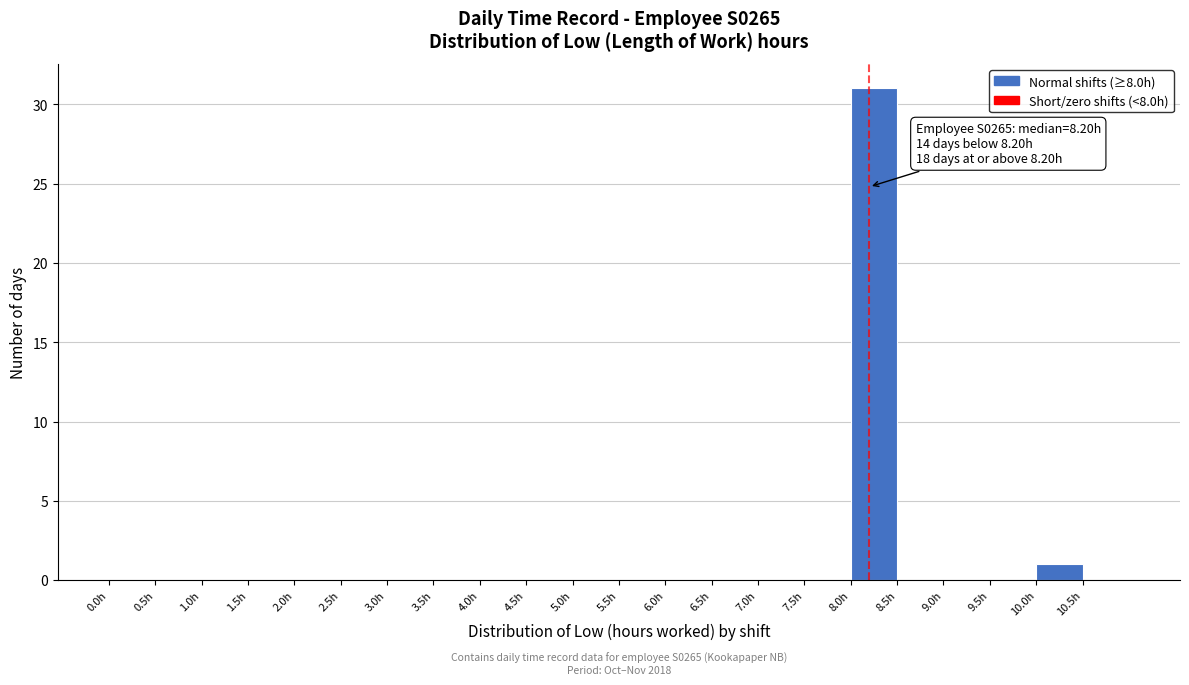

Over which range of the x-axis is the bar tallest?

8.0 to 8.5